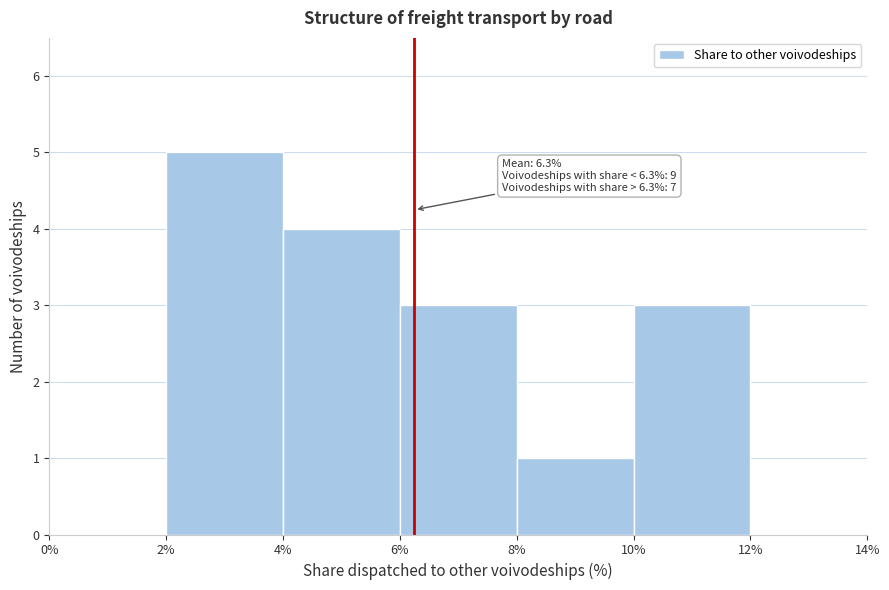

Over which range of the x-axis is the bar tallest?

2% to 4%